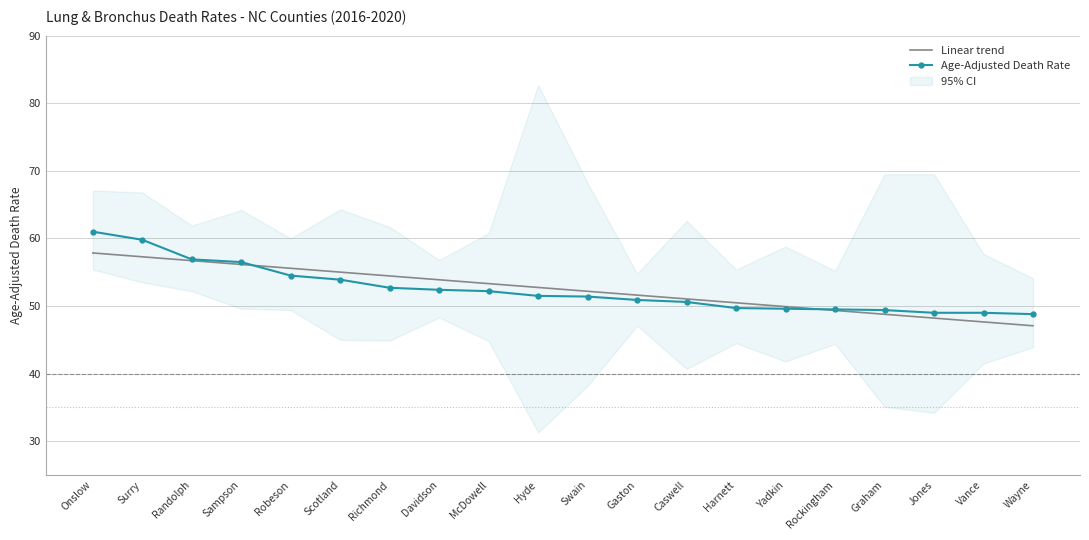

Is the value of Linear trend at Jones greater than the value of Age-Adjusted Death Rate at Gaston?

No